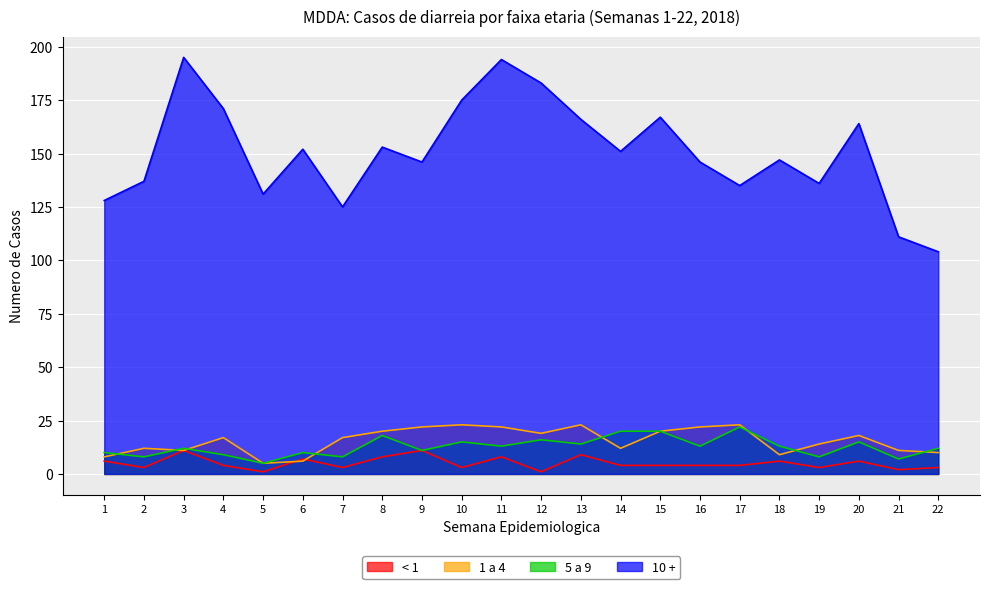

How many data points in < 1 are less than 4?

8